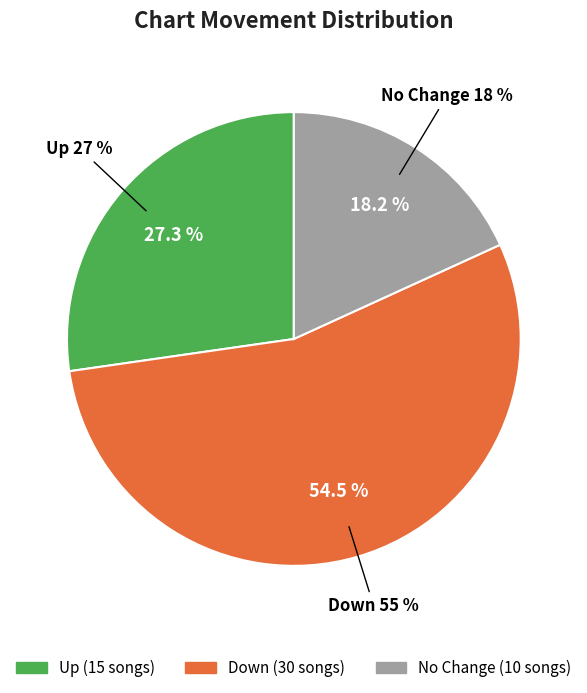

The - slice represents 18% of the pie. True or false?

True